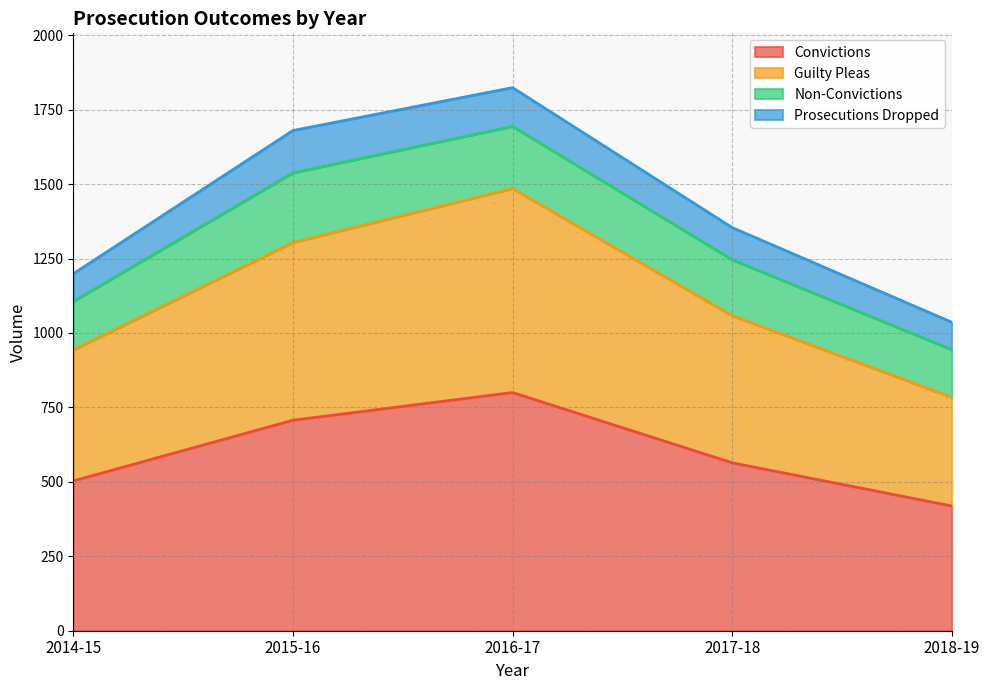

What are all the series names shown in the legend?

Convictions, Guilty Pleas, Non-Convictions, Prosecutions Dropped